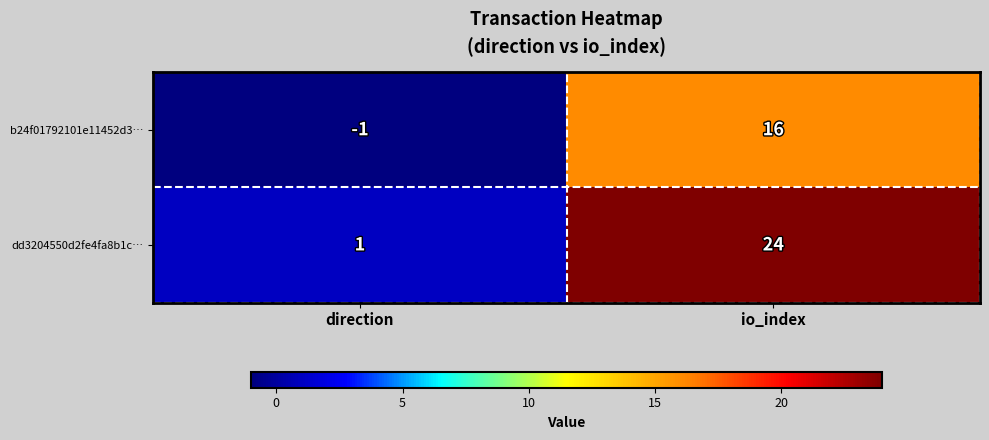

Reading right to left, transcribe all the data shown in this chart.

b24f01792101e11452d3…: 16	-1
dd3204550d2fe4fa8b1c…: 24	1